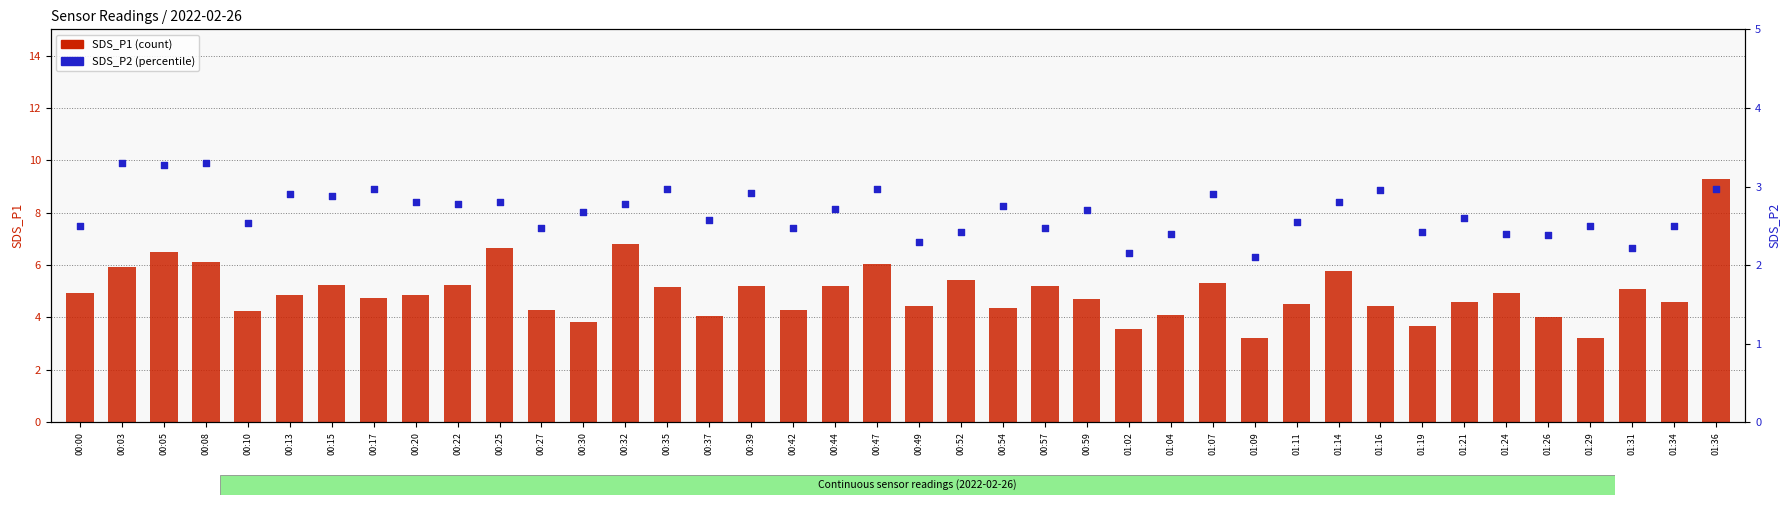

Which series has the largest Y range (max minus min)?

SDS_P1